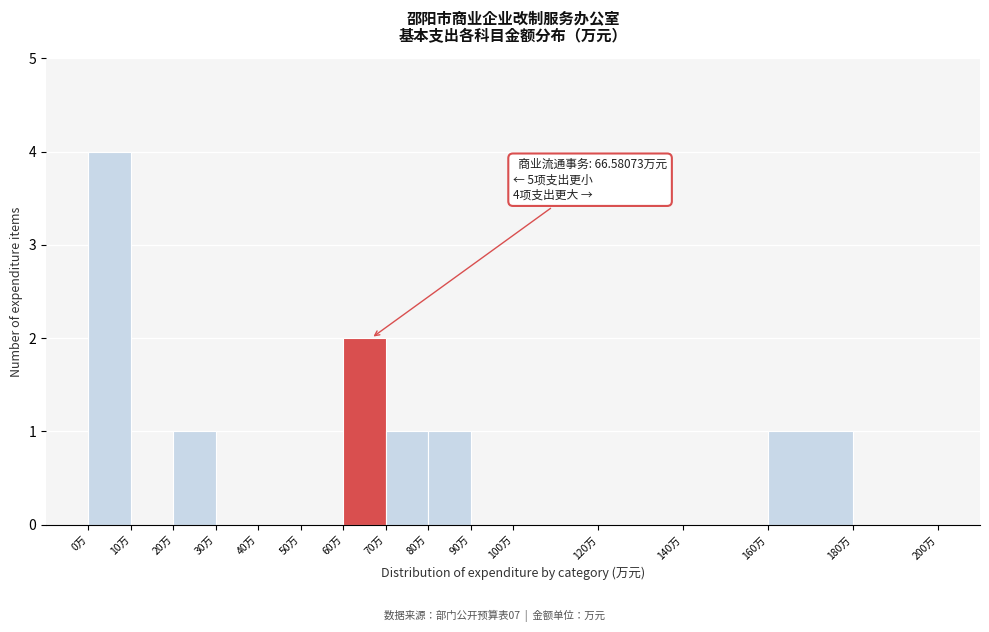

Which range on the x-axis has the tallest bar?

0 to 10